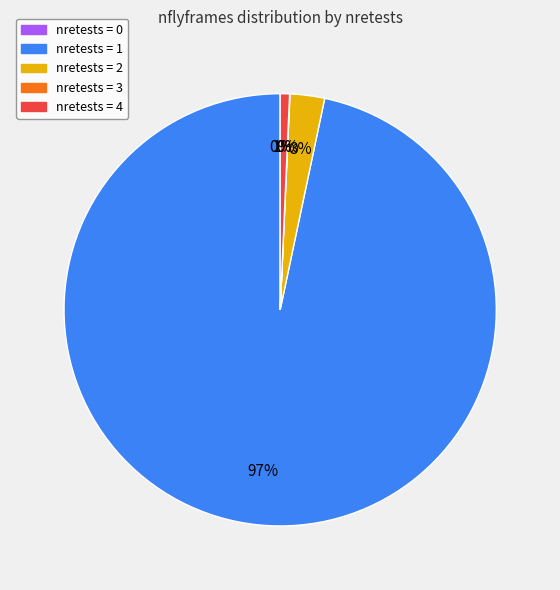

What is the change in value from nretests_1 to nretests_2?

-6856547